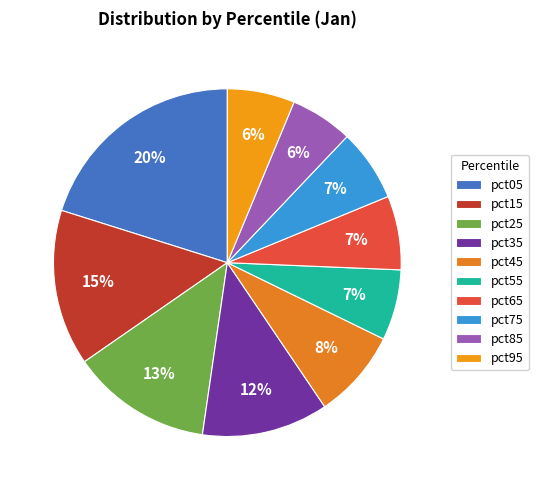

How many slices are in this pie chart?

10